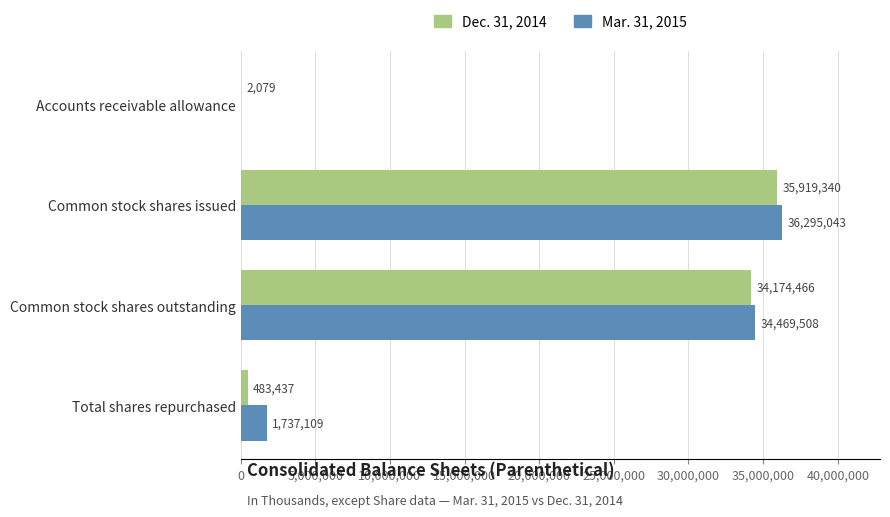

Which series has the widest spread of values?

Mar. 31, 2015